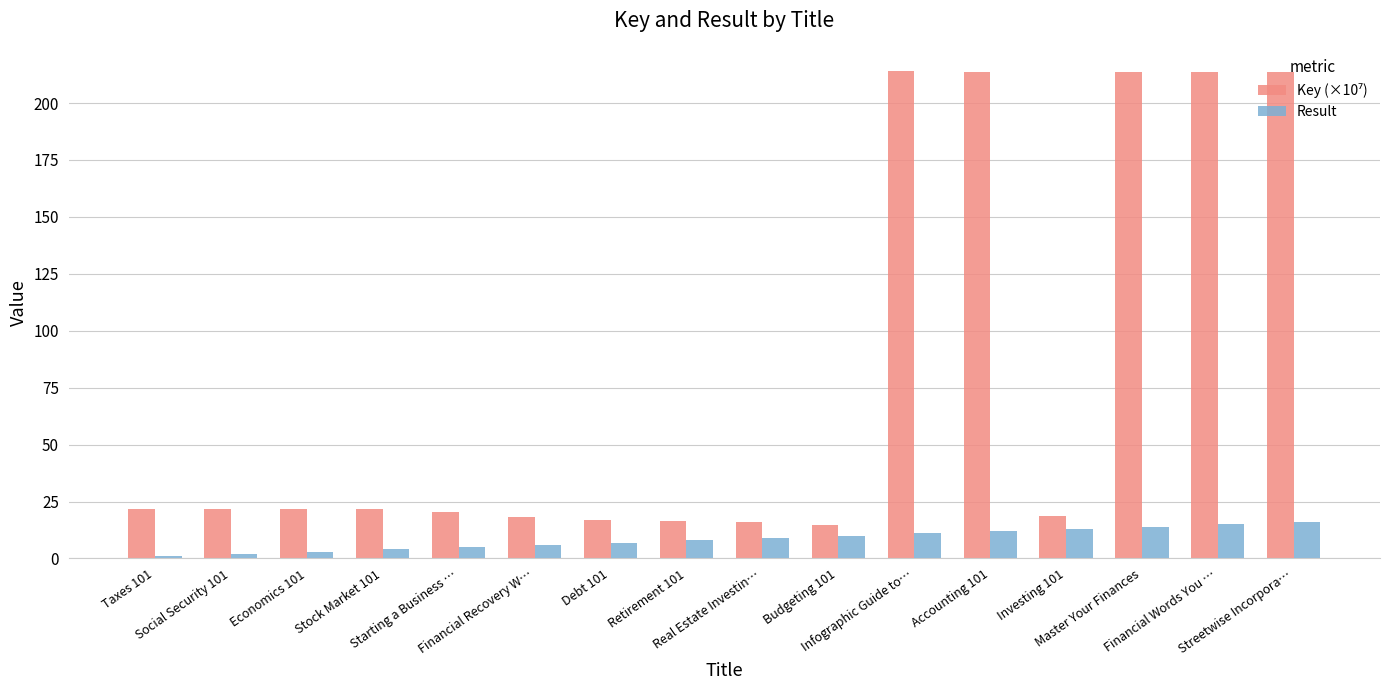

What is the difference between the maximum and minimum values in the Result series?

15.0